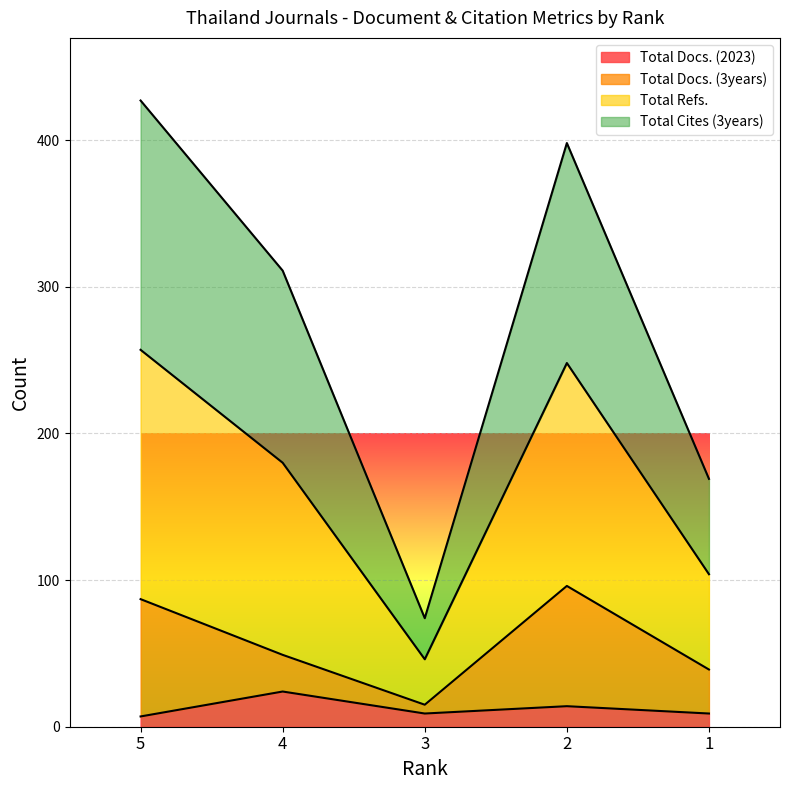

Does the chart display data point markers on the line(s)?

No